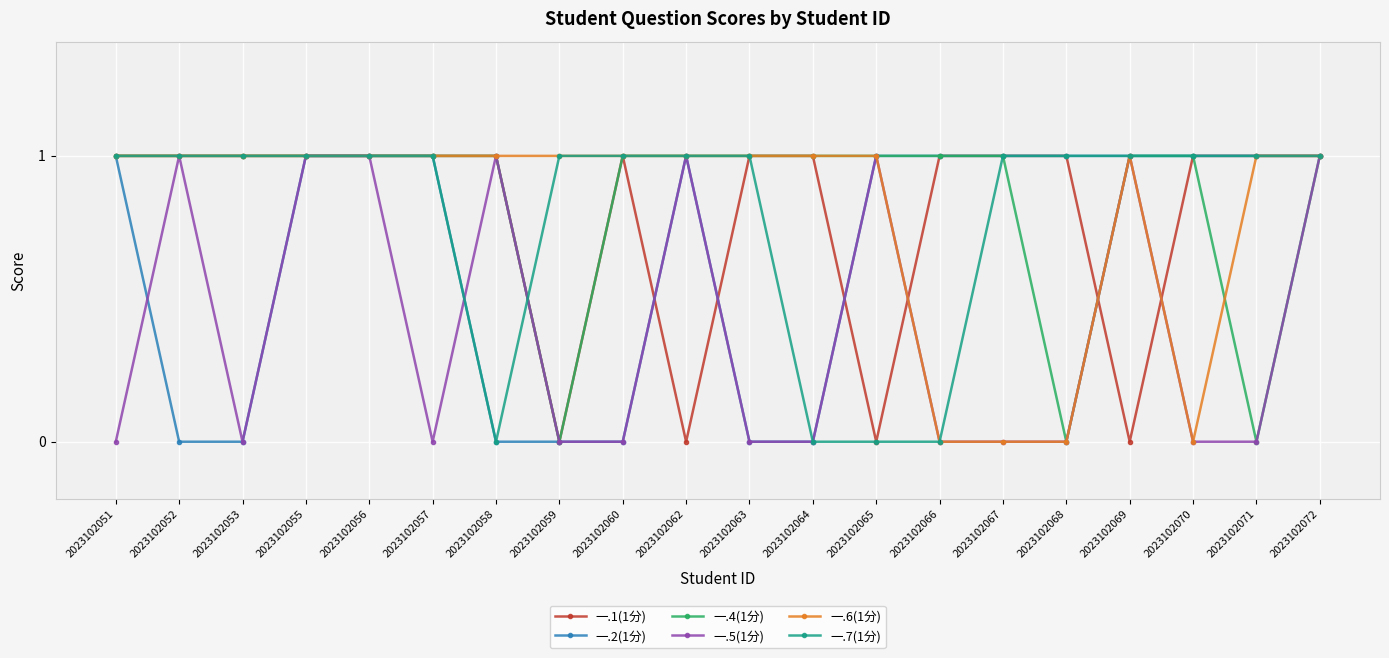

What is the total value across all series at 2023102068?

3